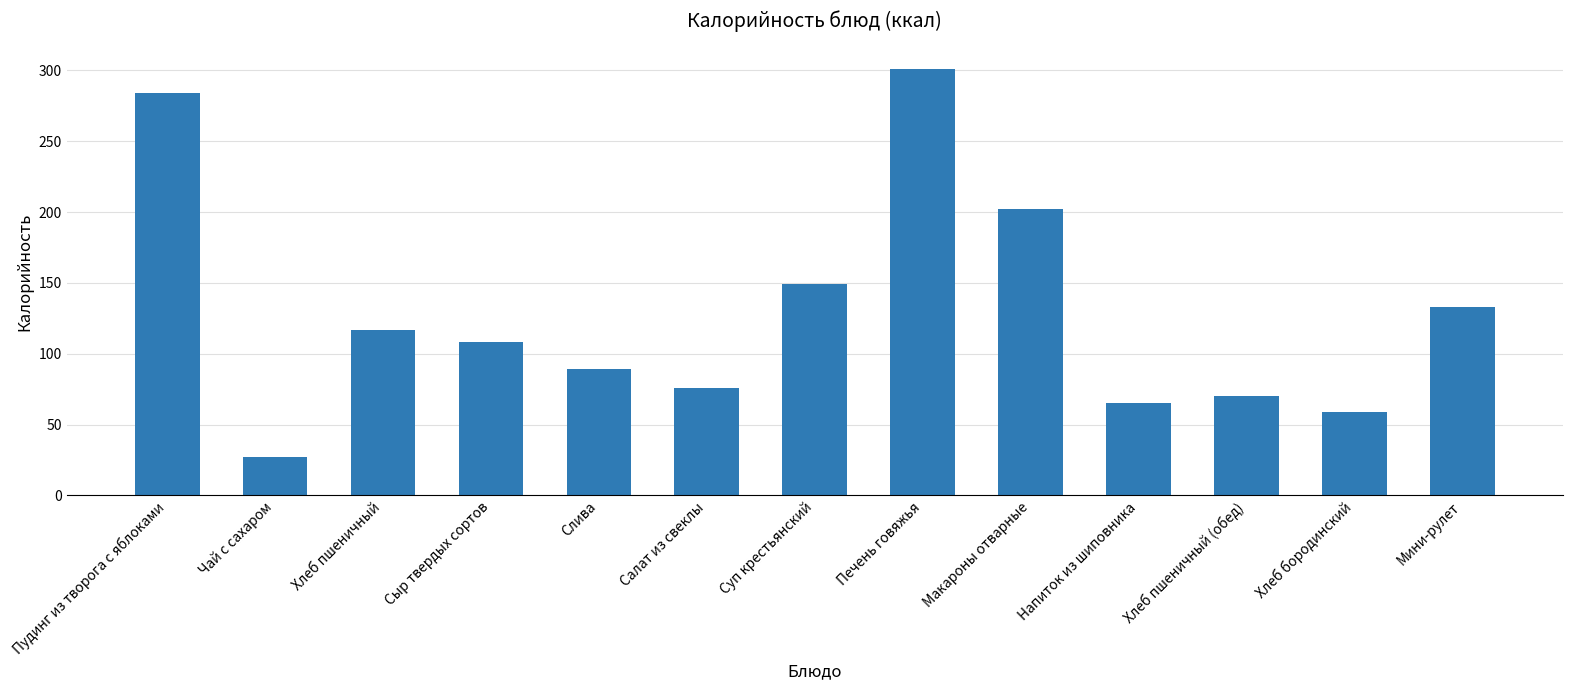

What is the sum of the values at Сыр твердых сортов and Пудинг из творога с яблоками?

392